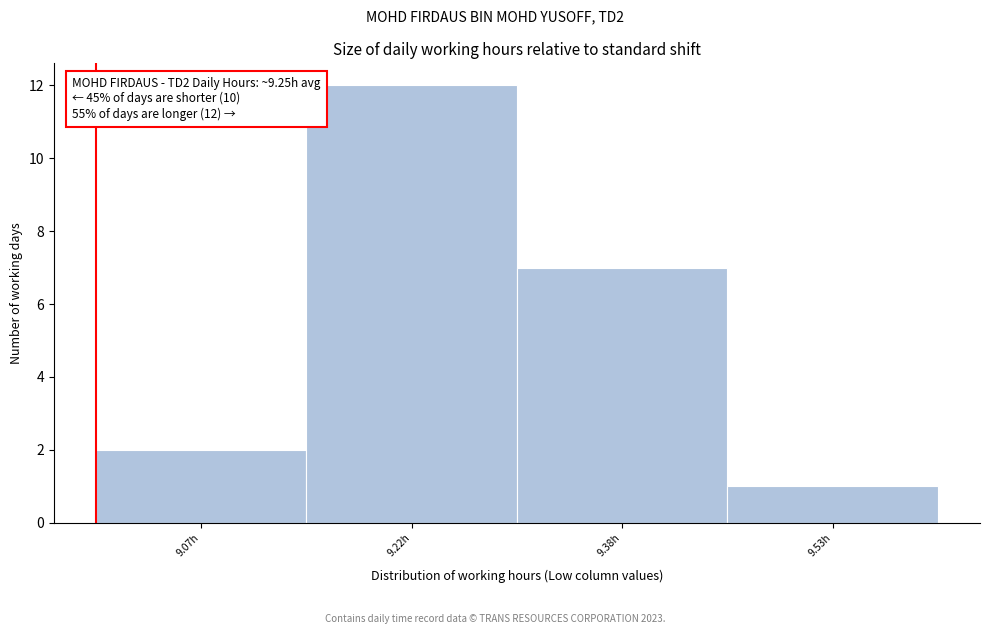

Which range on the x-axis has the tallest bar?

9.15 to 9.30